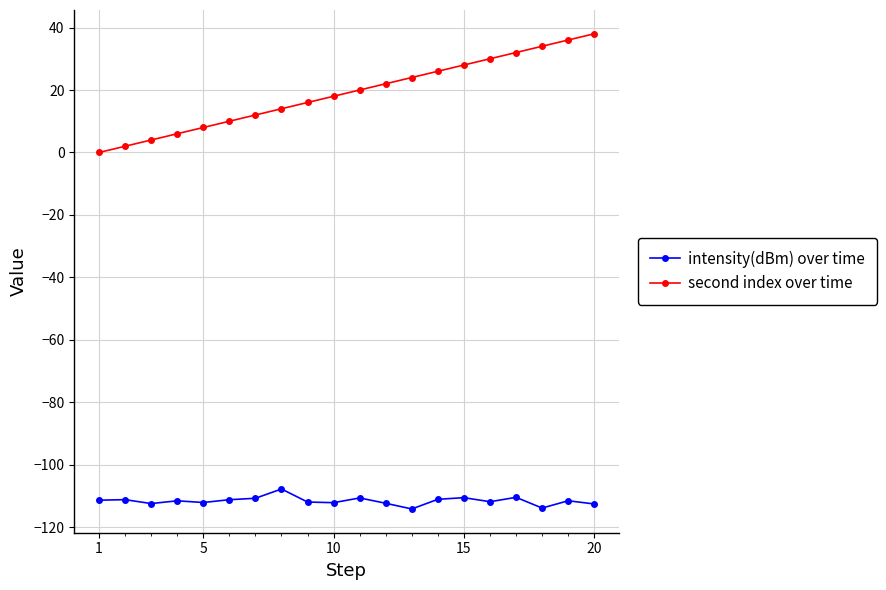

List the series in order of their overall mean, lowest first.

intensity(dBm) over time, second index over time